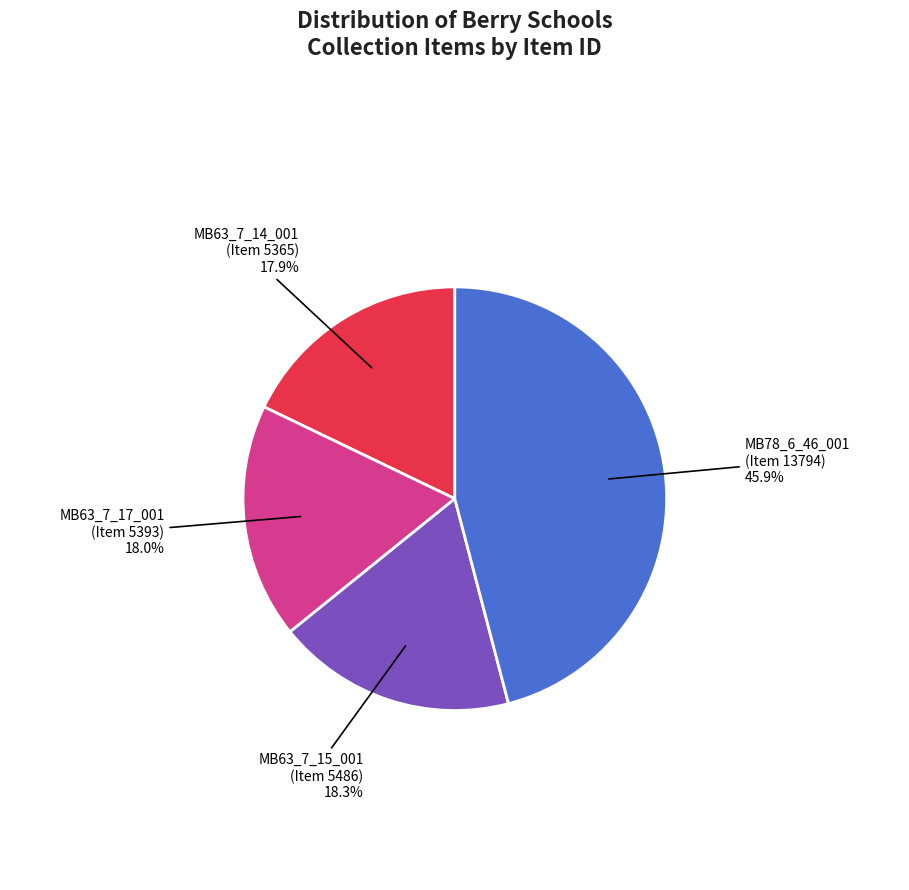

Count the number of slices in the pie.

4